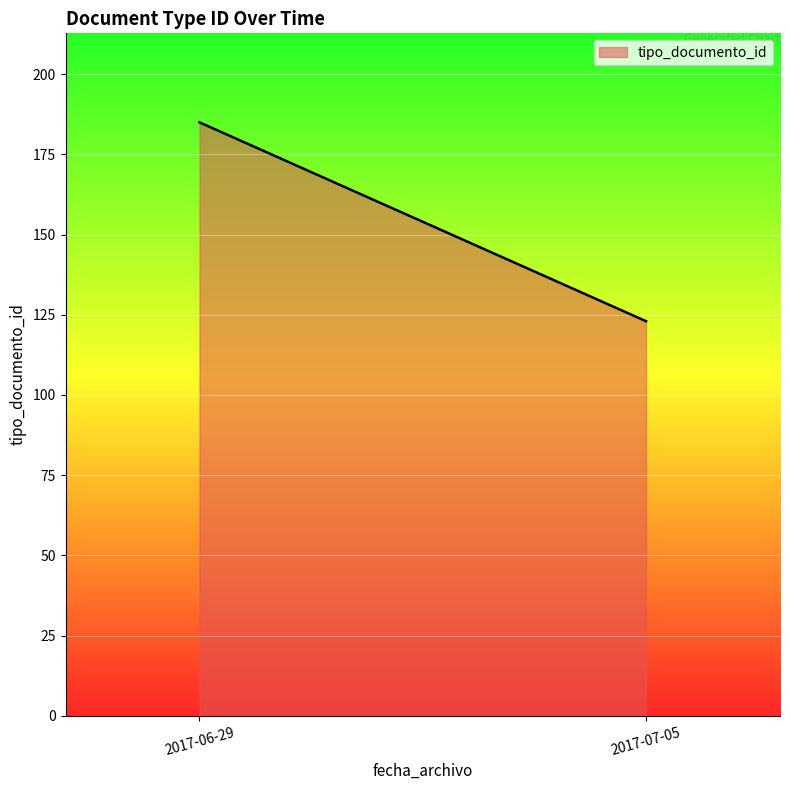

List the labels in order of value, largest first.

2017-06-29, 2017-07-05